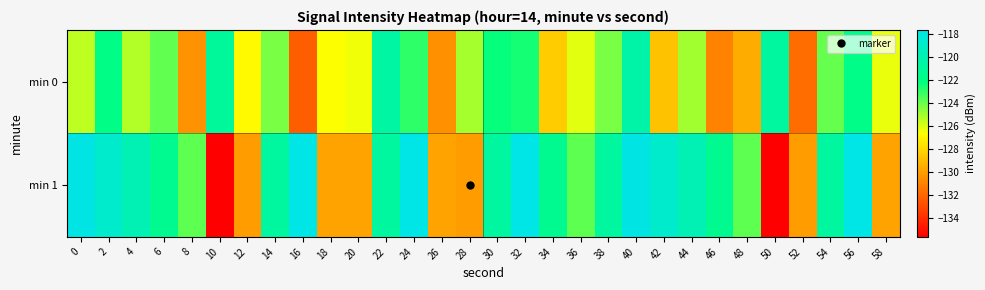

Between 32 and 50, which series saw the biggest shift?

min 1